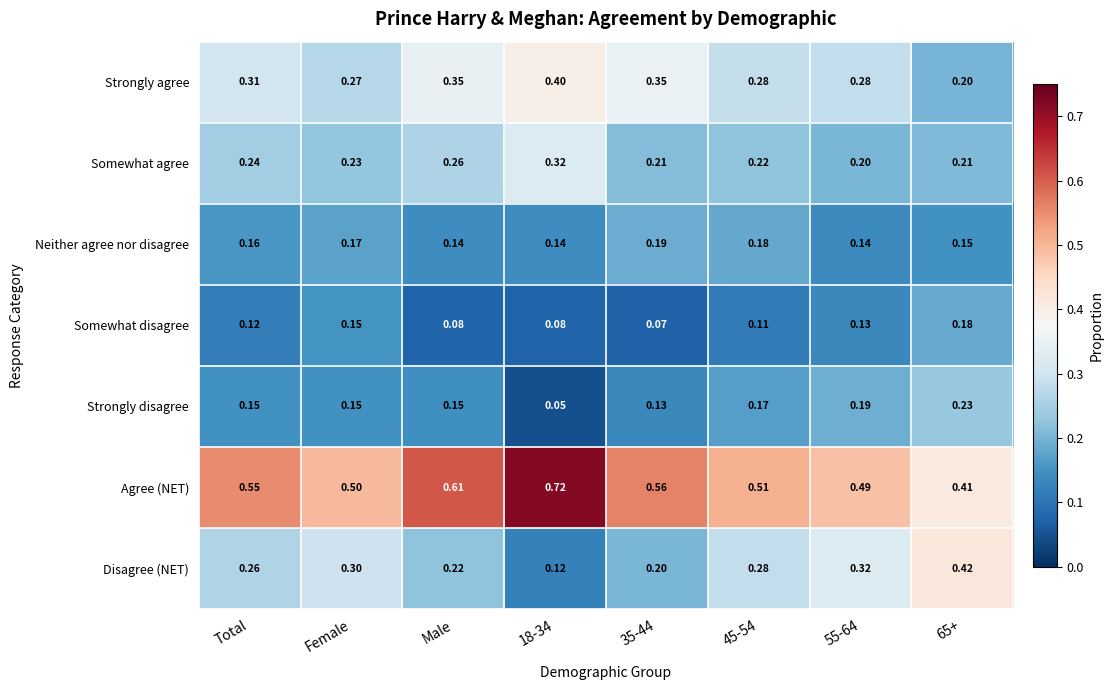

Rank the series by their maximum value, from highest to lowest.

Agree (NET), Disagree (NET), Strongly agree, Somewhat agree, Strongly disagree, Neither agree nor disagree, Somewhat disagree